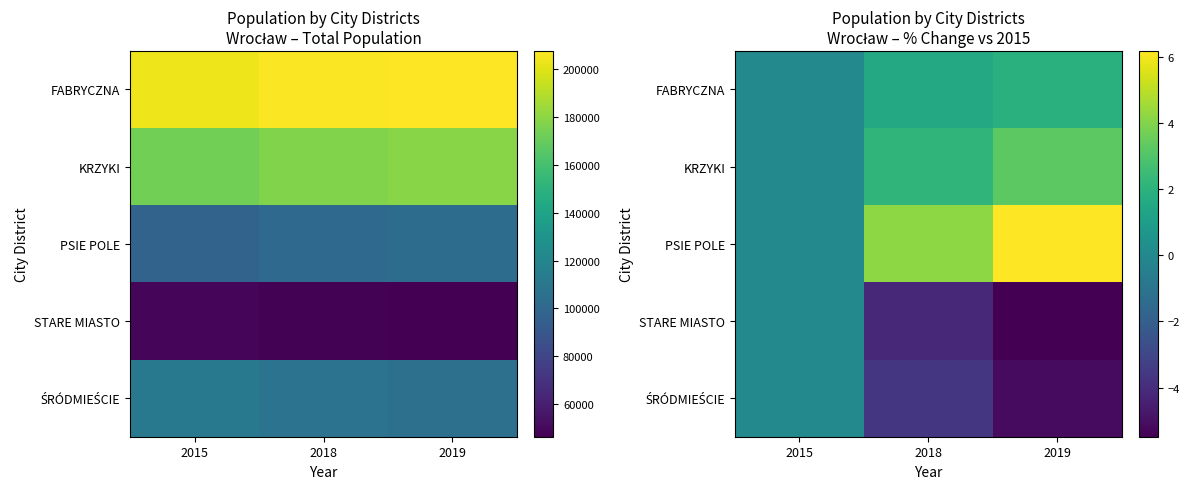

At how many categories does at least one series exceed -1?

3